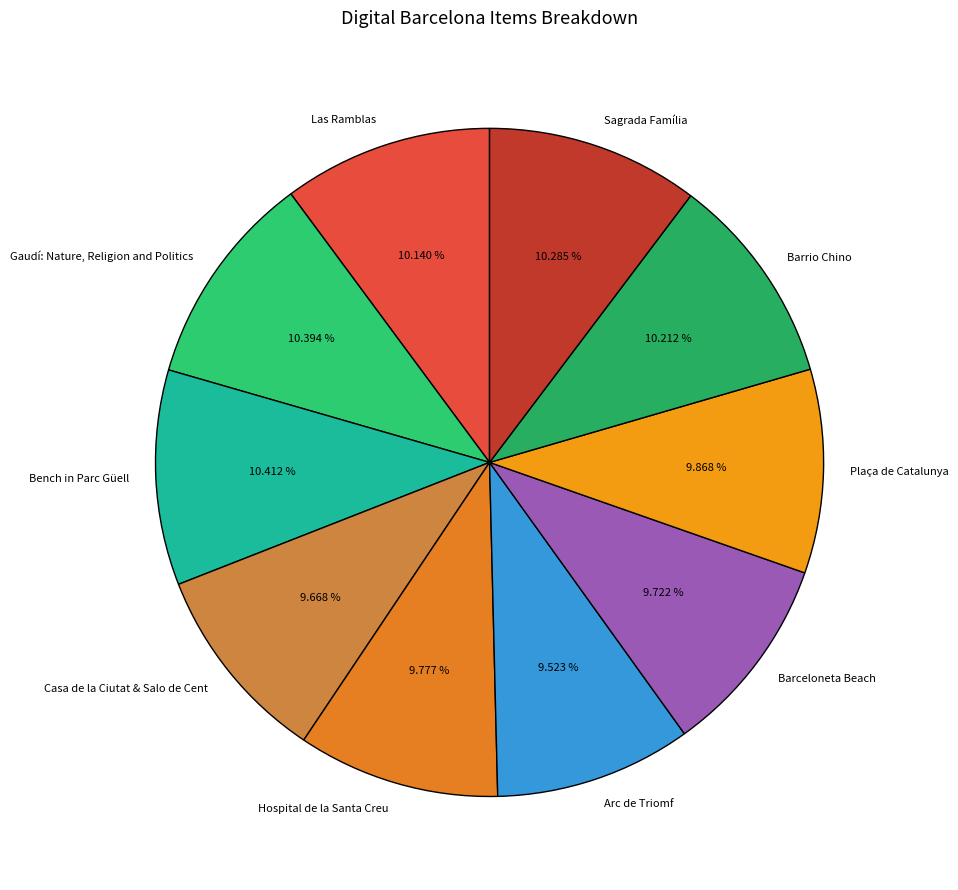

How many slices are in this pie chart?

10